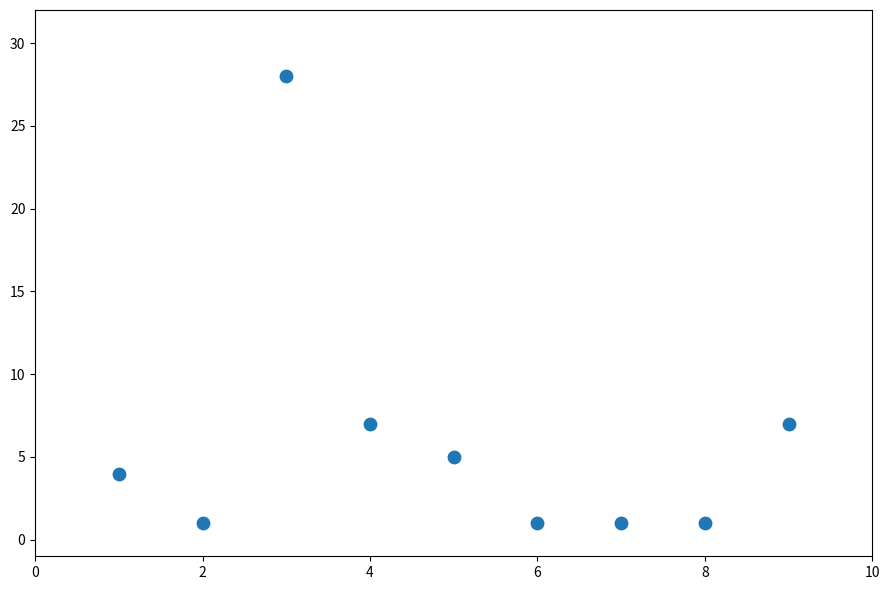

What is the average X value?

5